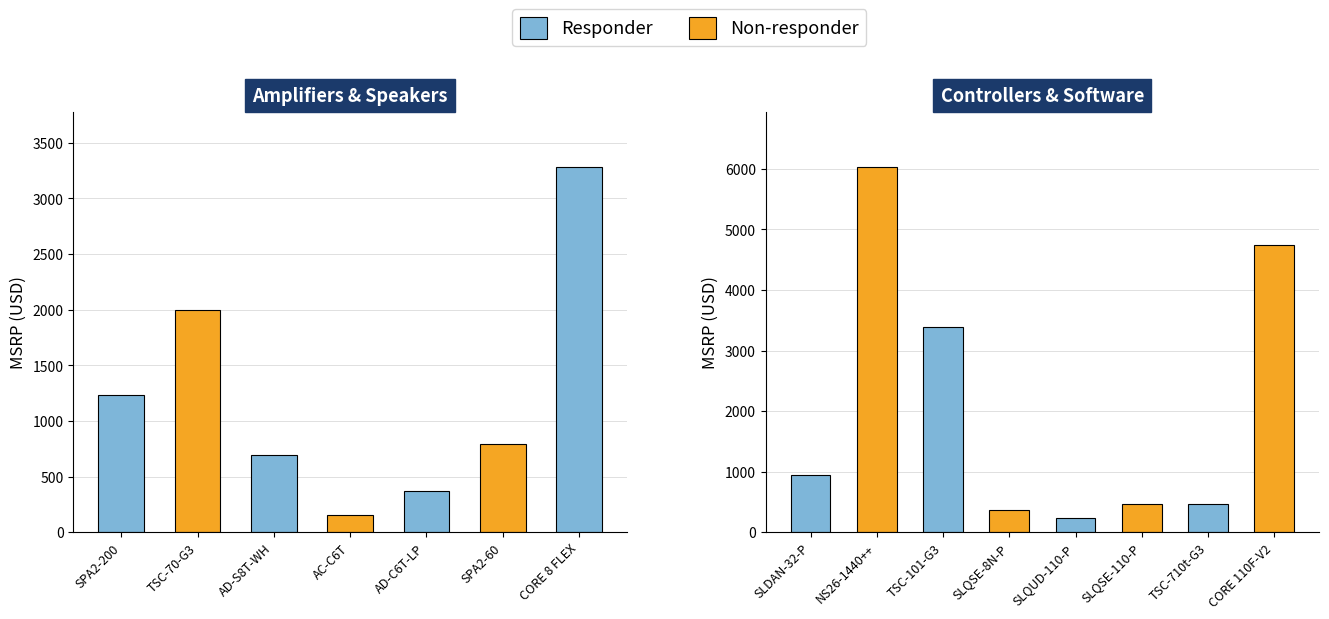

The value at NS26-1440++ is 1727. True or false?

False